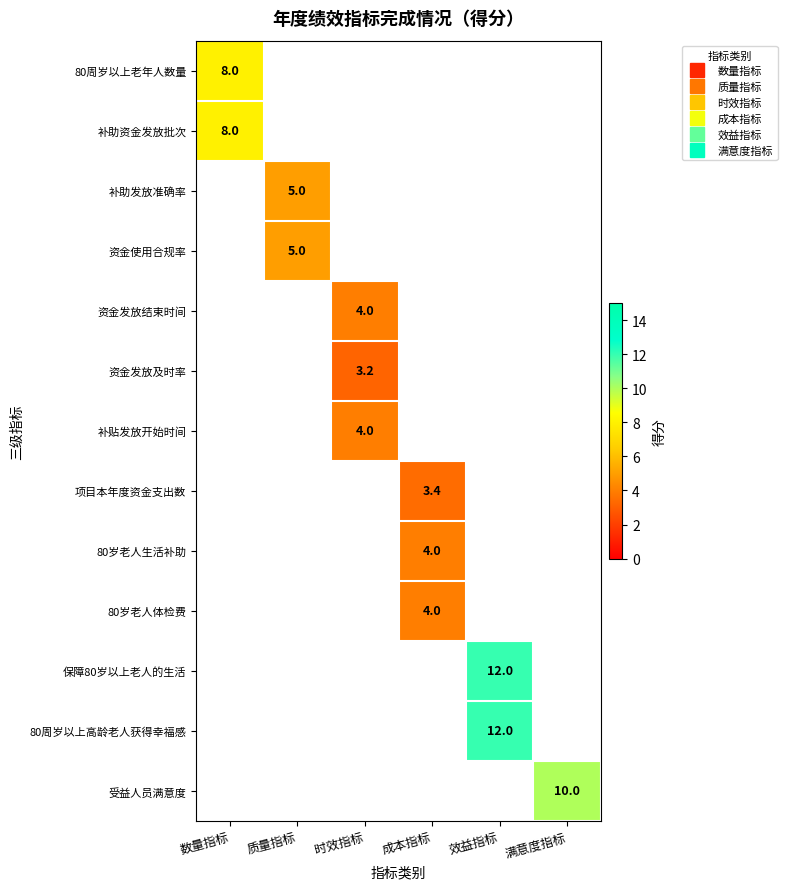

How many distinct data groups are displayed?

13